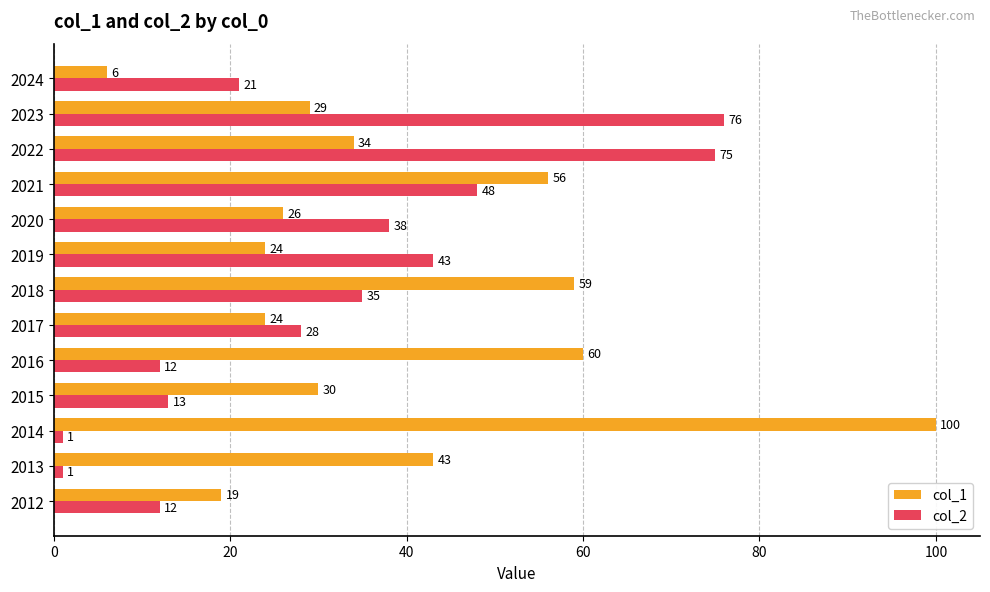

At which label does col_1 reach its minimum?

2024